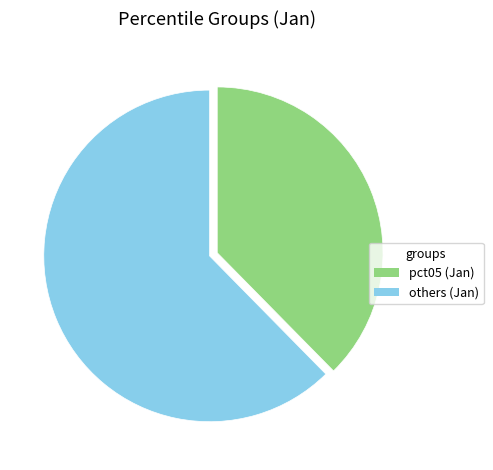

Does any single category account for the majority?

Yes